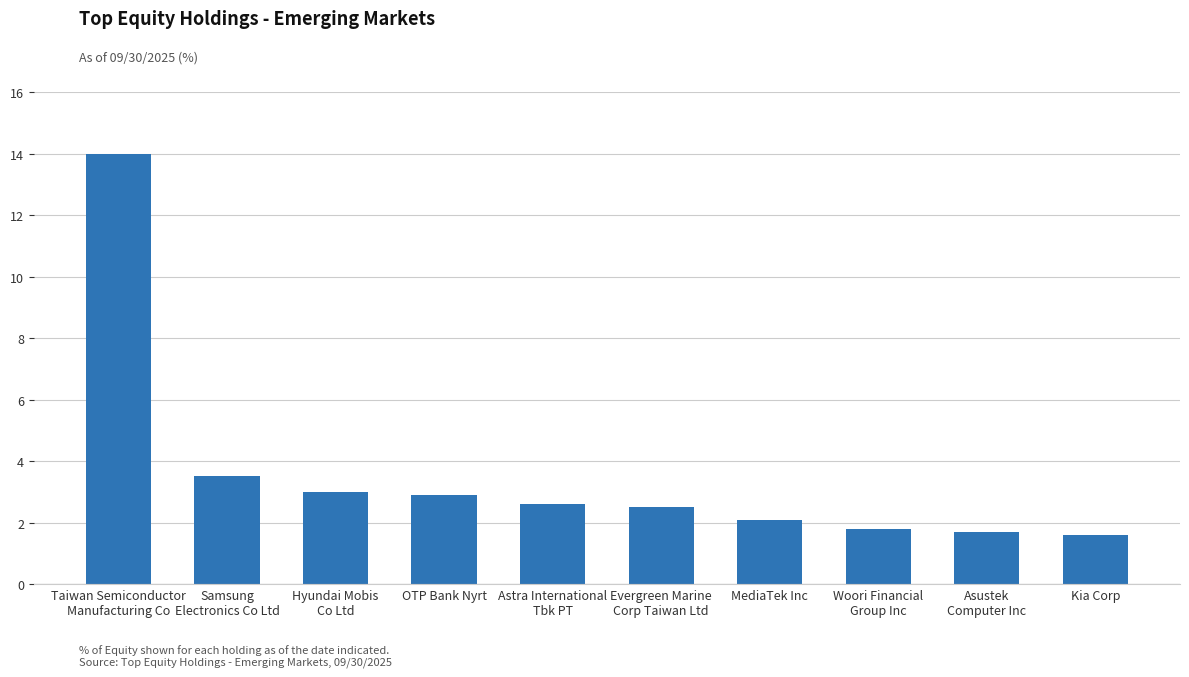

What is the difference between the values at OTP Bank Nyrt and Kia Corp?

1.3